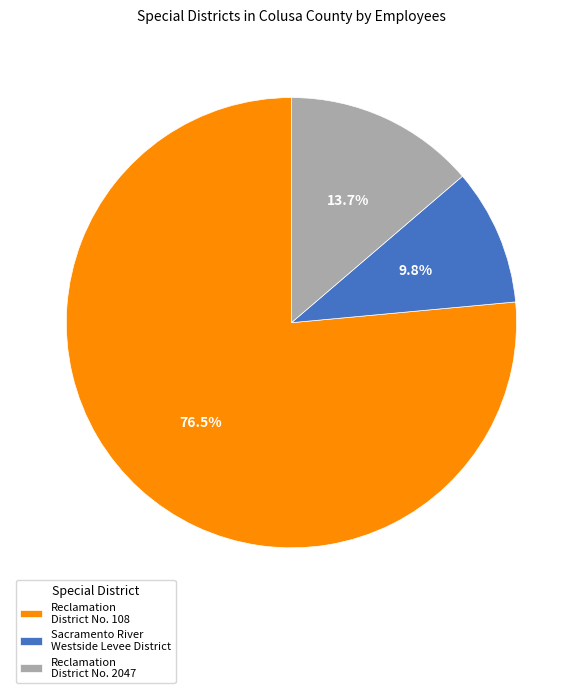

Which category has the biggest portion of the pie?

Reclamation District No. 108